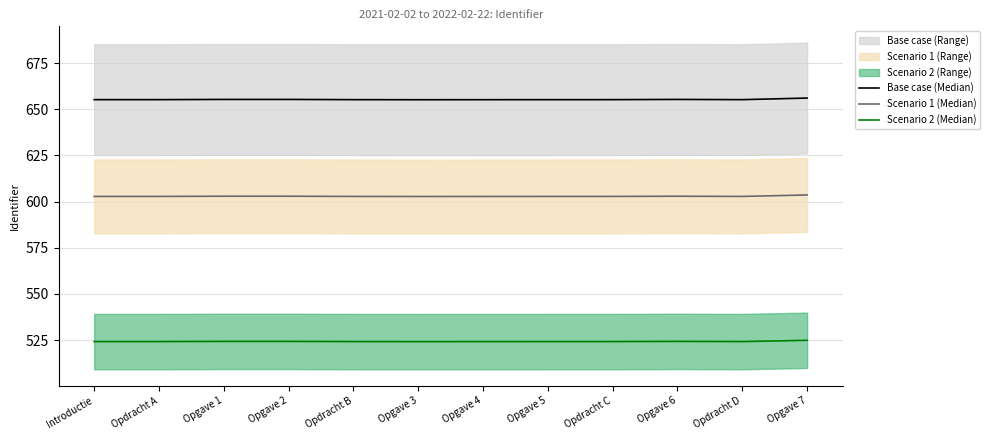

At which category does Scenario 1 (Median) reach its first local peak?

Opgave 2